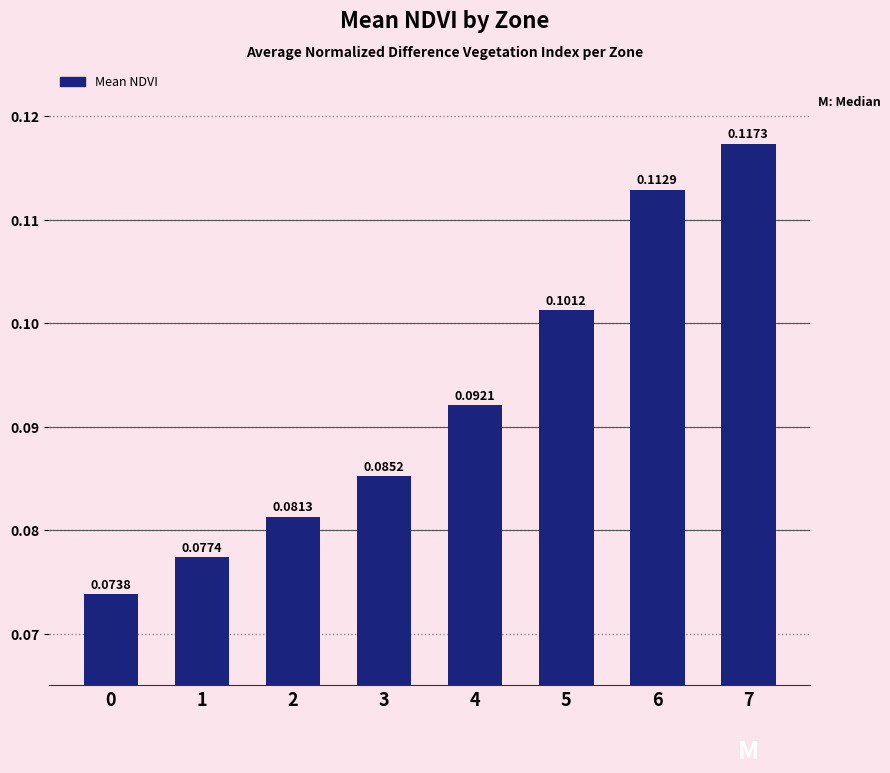

Rank the categories by value from lowest to highest.

0, 1, 2, 3, 4, 5, 6, 7